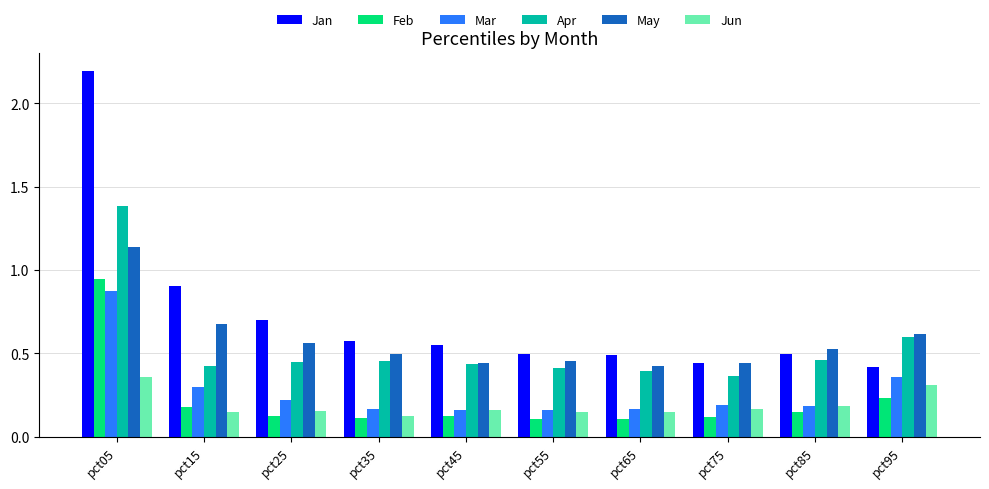

Count the May values in the range 0 to 1.

9